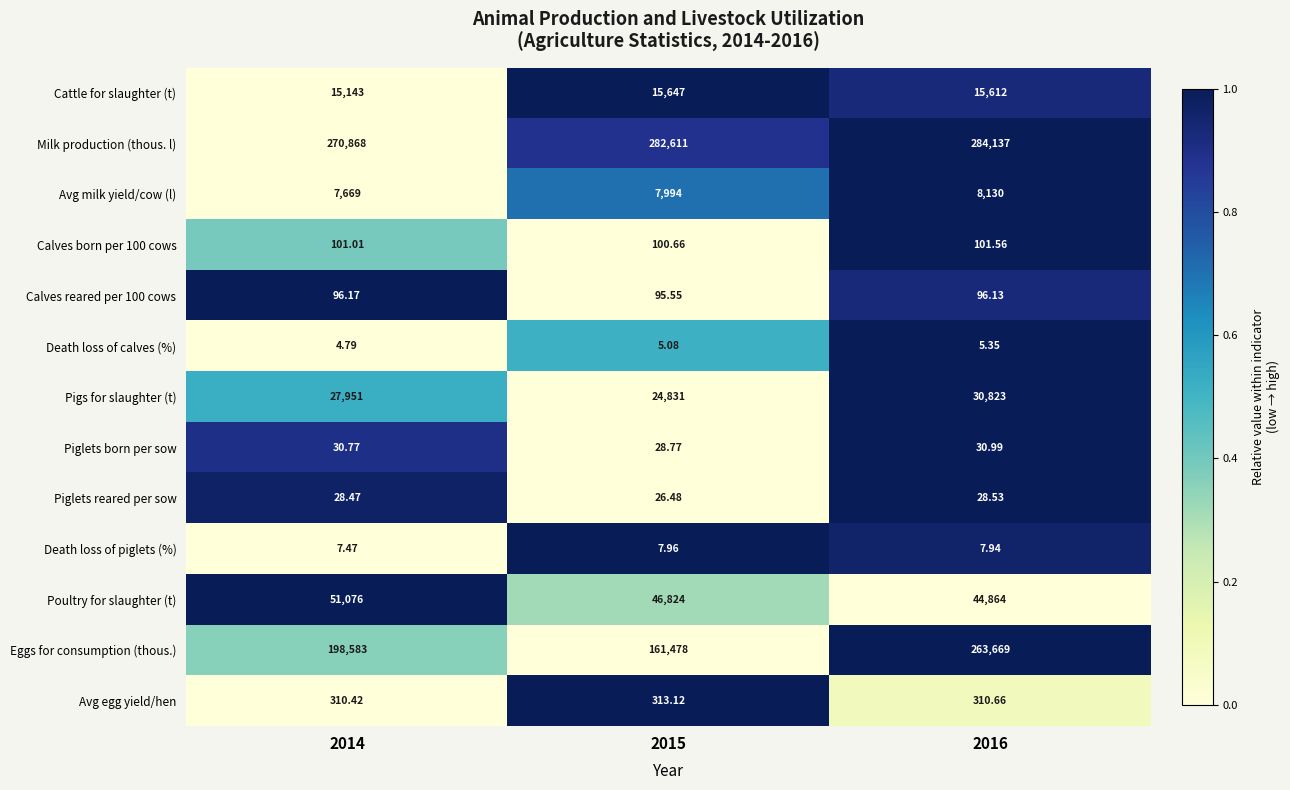

Is the value of Death loss of piglets (%) at 2016 greater than the value of Eggs for consumption (thous.) at 2014?

No